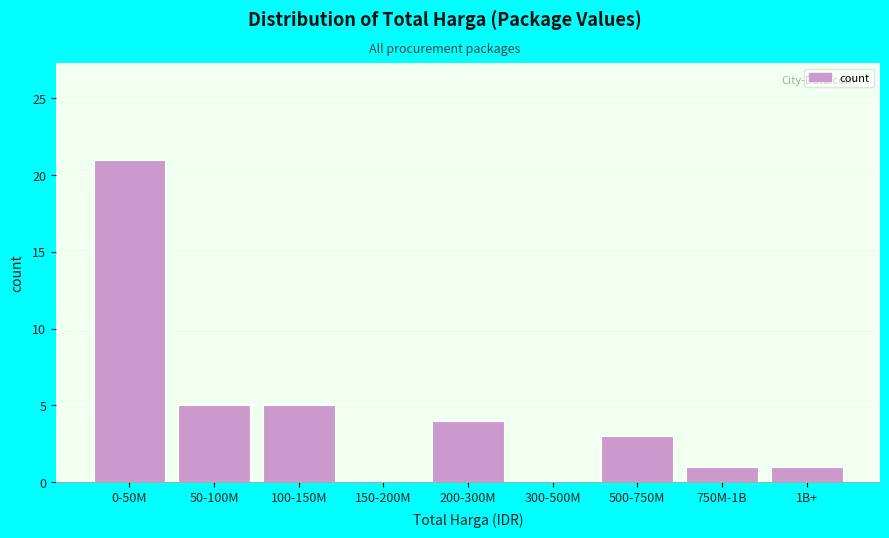

Reading left to right, what are all the values shown in this chart?

0-50M=21	50-100M=5	100-150M=5	150-200M=0	200-300M=4	300-500M=0	500-750M=3	750M-1B=1	1B+=1